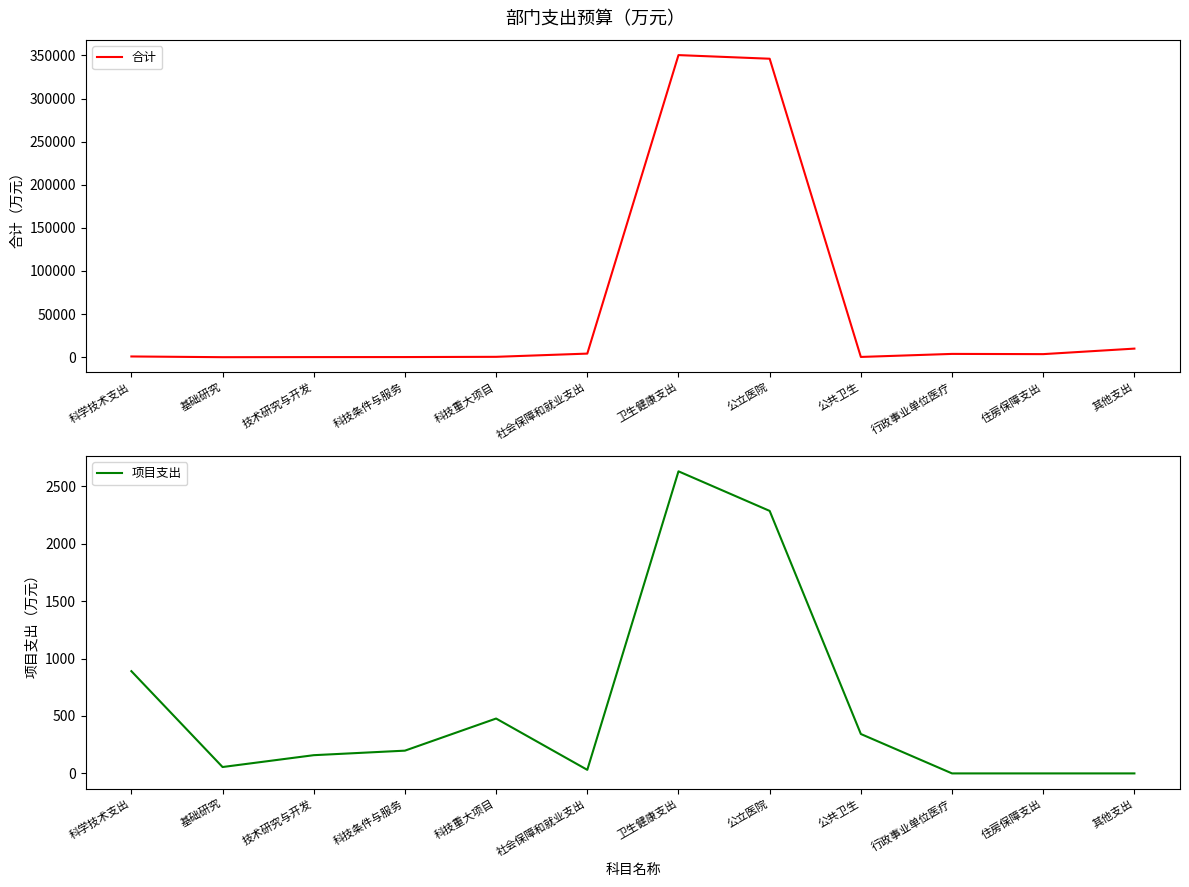

What is the sum of all 项目支出 values?

7069.1